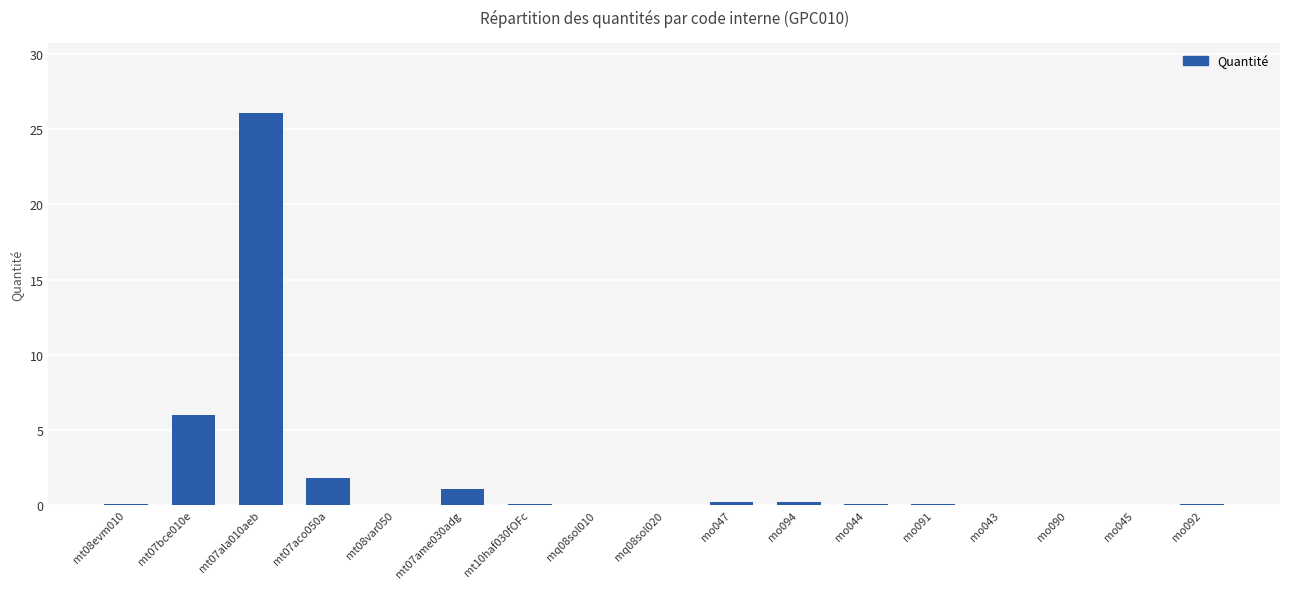

What is the sum of all values?

36.0